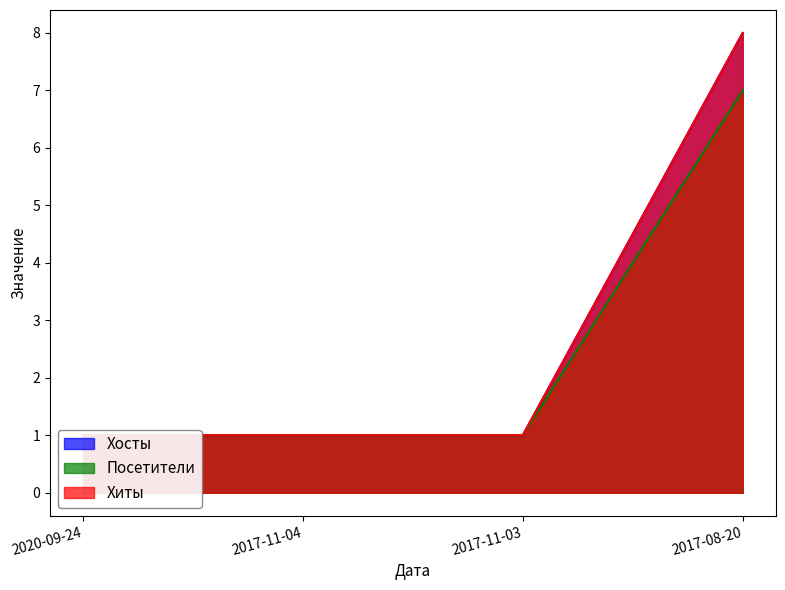

What is the value of the Посетители point at the 1st from the left?

1